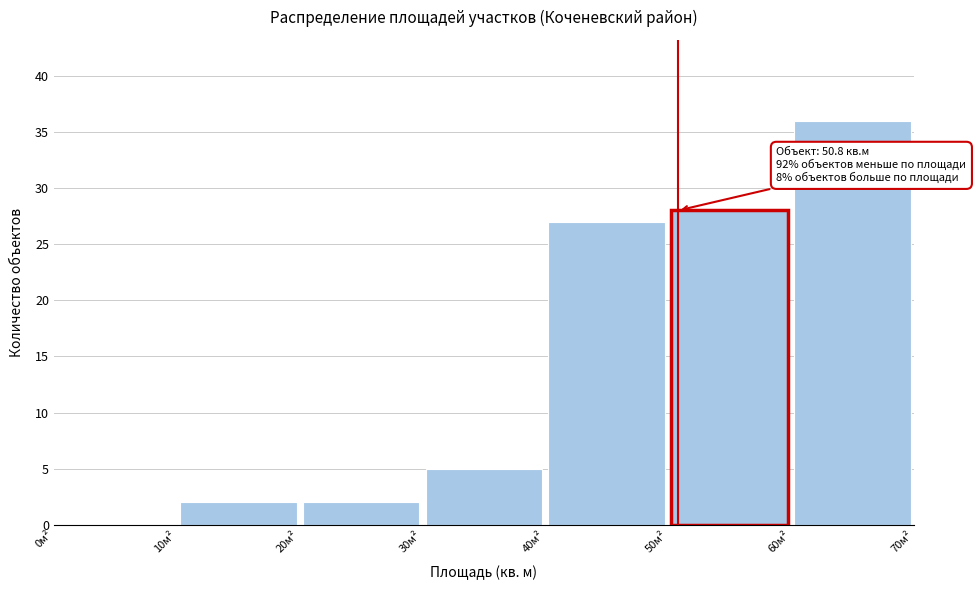

Which range on the x-axis has the tallest bar?

60 to 70